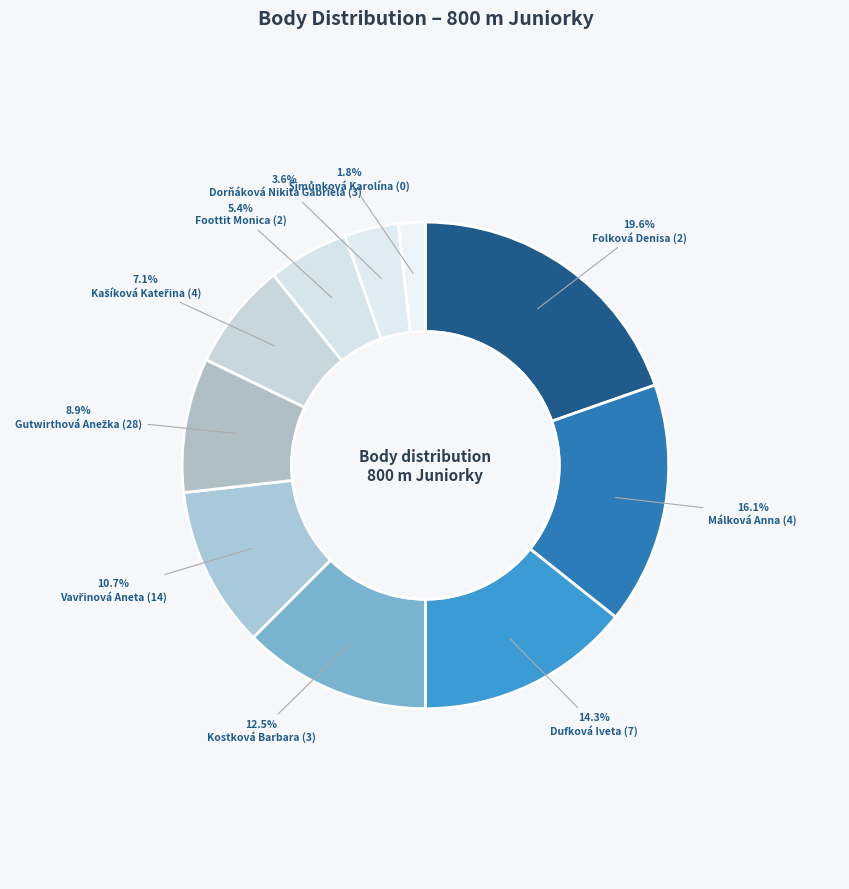

Count the number of slices in the pie.

10